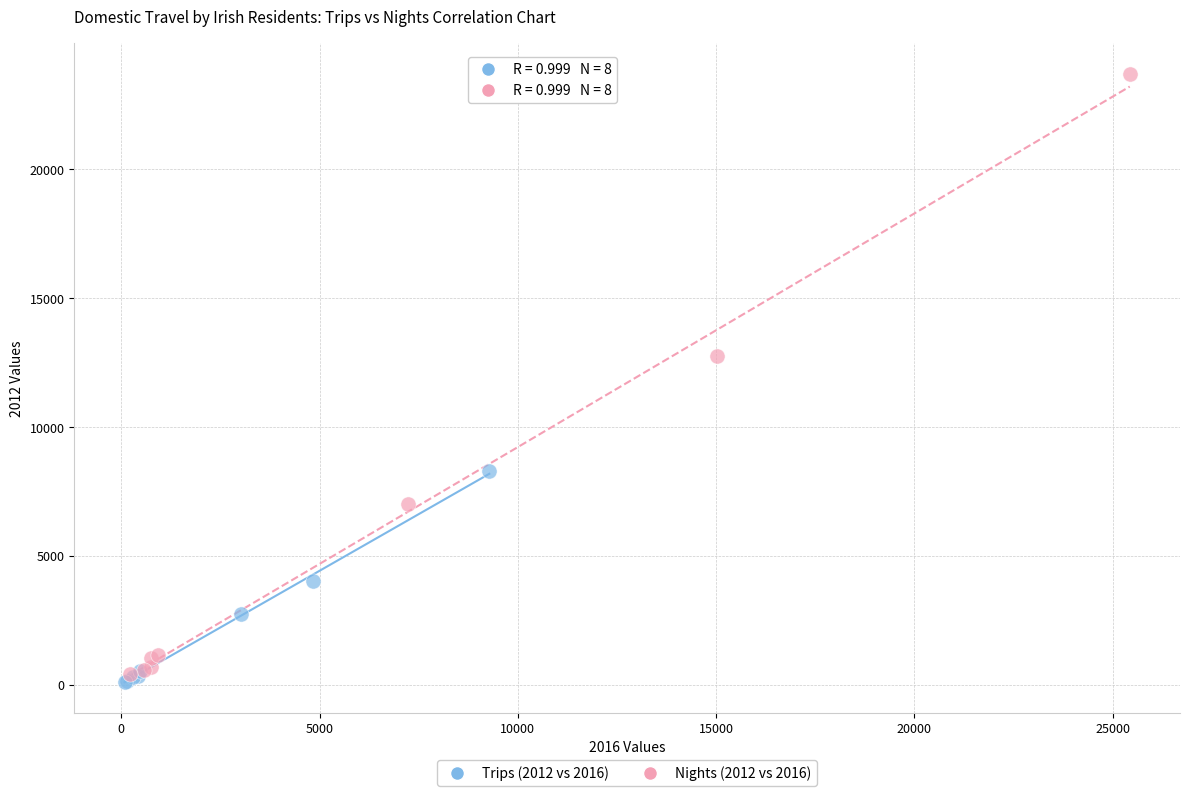

Which series reaches the maximum Y coordinate?

Nights (2012 vs 2016)